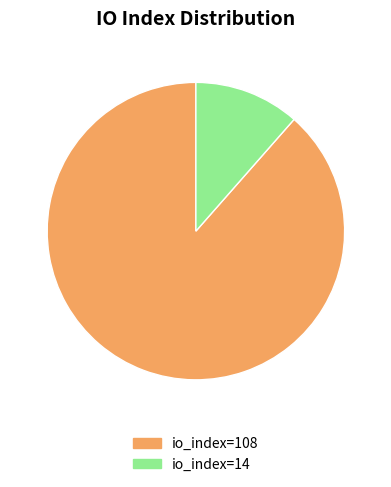

Is it true that io_index=108 is 89% of the pie?

True